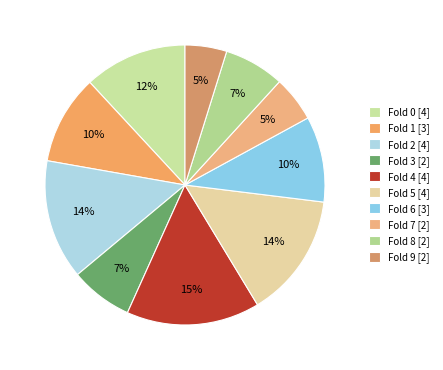

Which category has the smallest portion of the pie?

9